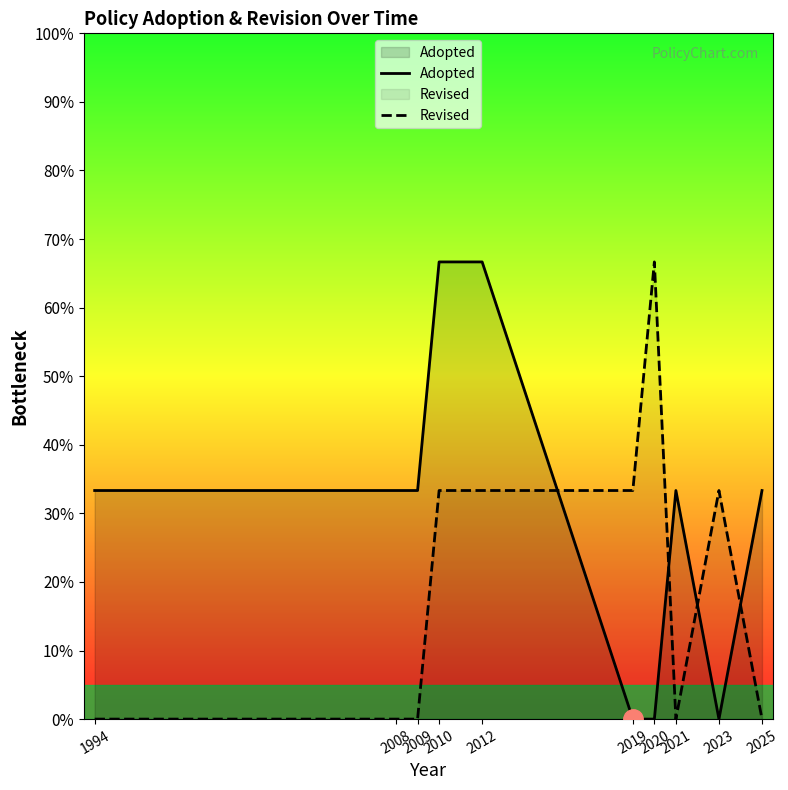

True or false: Revised and Adopted cross at least once.

True